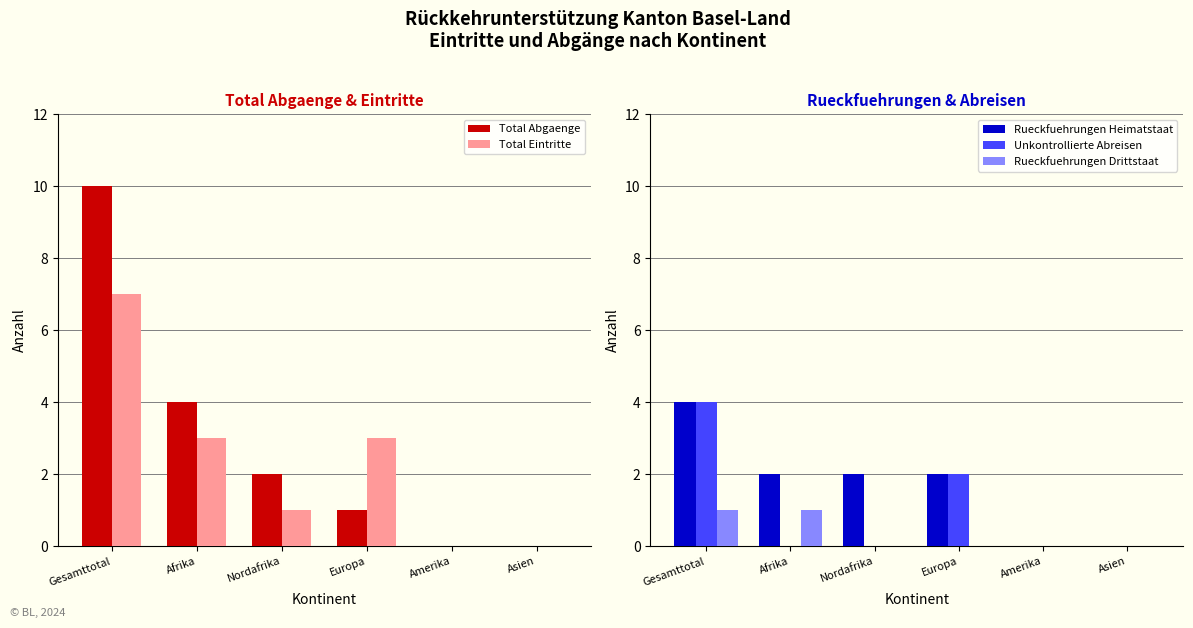

Reading left to right, extract all data points from this chart.

Total Abgaenge: 10	4	2	1	0	0
Total Eintritte: 7	3	1	3	0	0
Rueckfuehrungen Heimatstaat: 4	2	2	2	0	0
Unkontrollierte Abreisen: 4	0	0	2	0	0
Rueckfuehrungen Drittstaat: 1	1	0	0	0	0